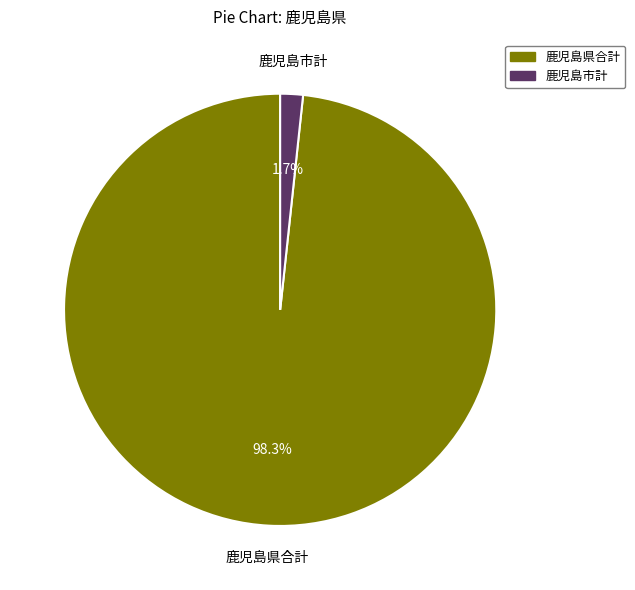

Does any single category account for the majority?

Yes